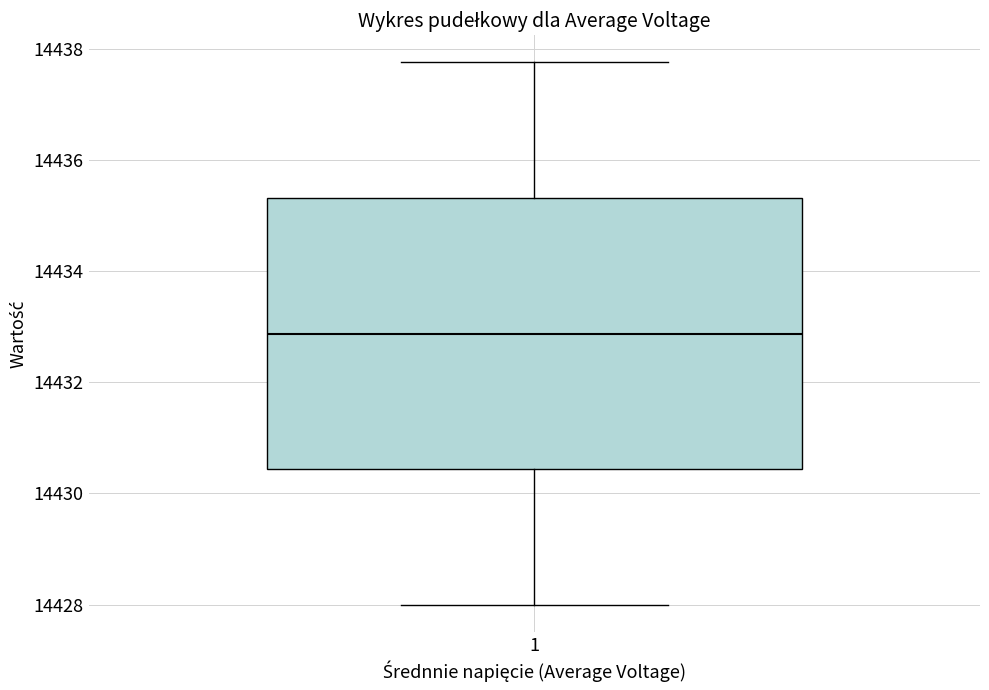

Where is the lower edge of the box at x = 1 on the y-axis? The values are not printed on the chart, so give them approximately, as read against the axis.

14430.4